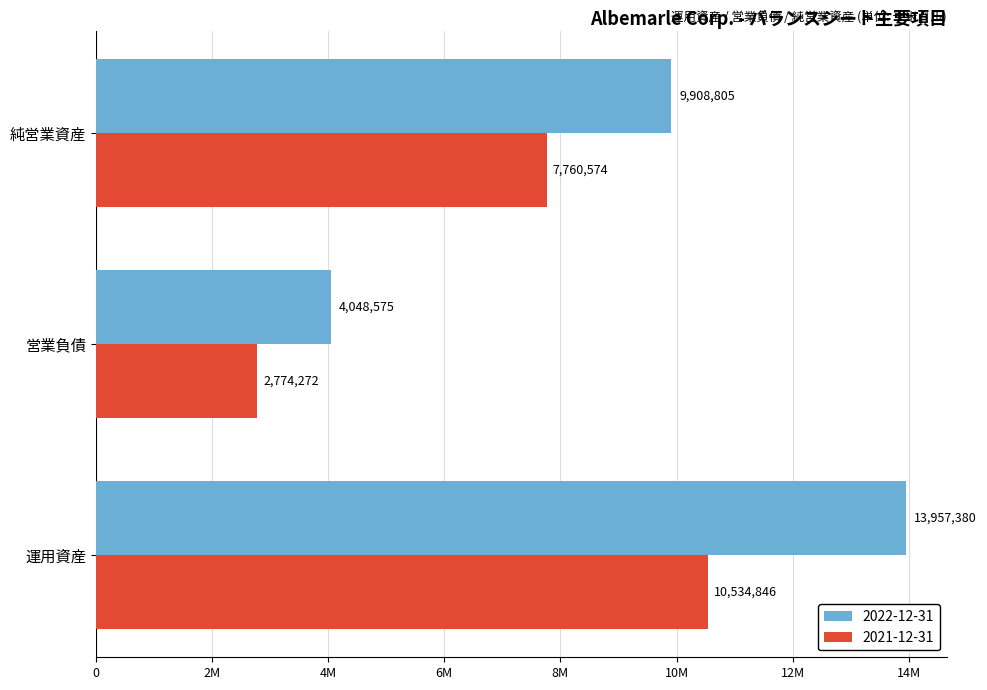

Which label corresponds to the largest value in the chart?

運用資産